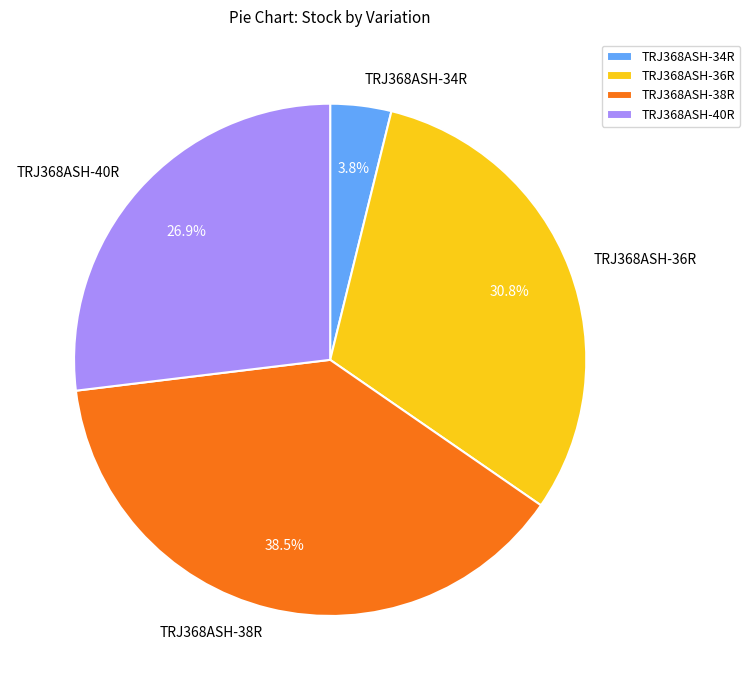

How many slices are in this pie chart?

4